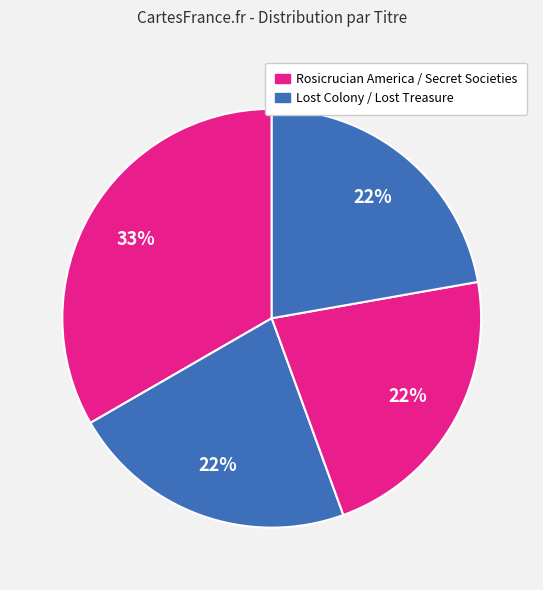

To the nearest percent, what is the average slice percentage?

25%